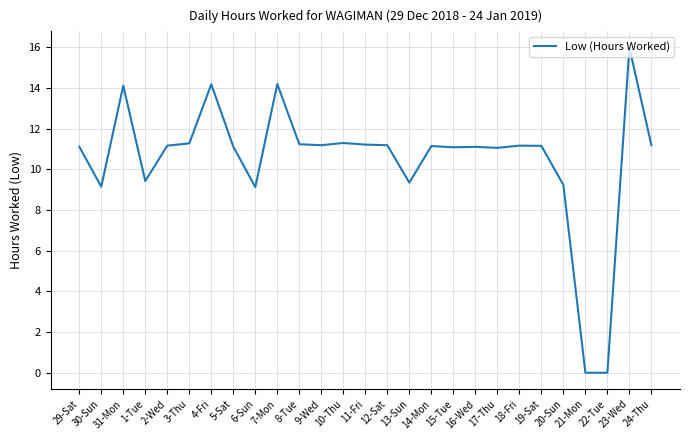

What is the maximum value shown in the chart?

16.0